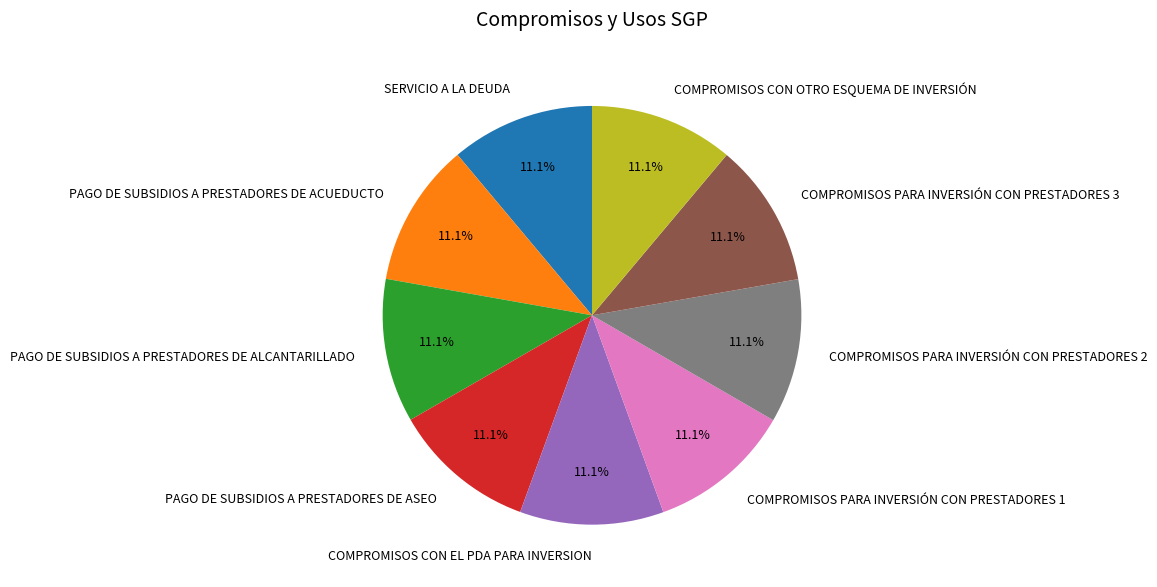

Approximately how many times larger is the value at SERVICIO A LA DEUDA compared to PAGO DE SUBSIDIOS A PRESTADORES DE ALCANTARILLADO?

1.0